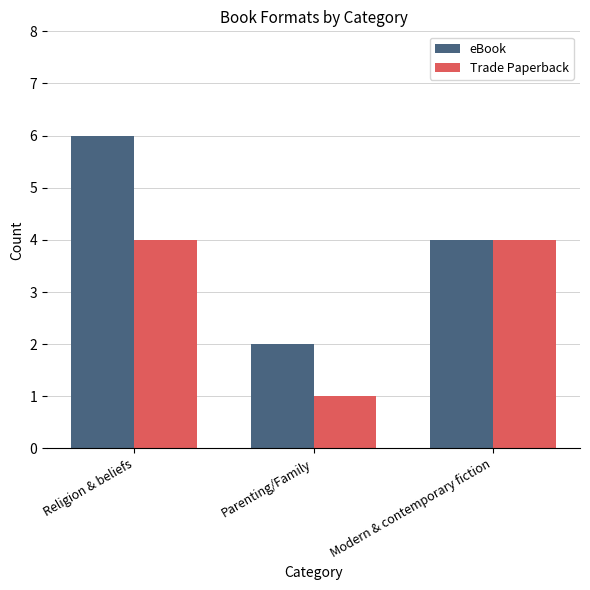

The Trade Paperback series shows 4 at Modern & contemporary fiction. True or false?

True